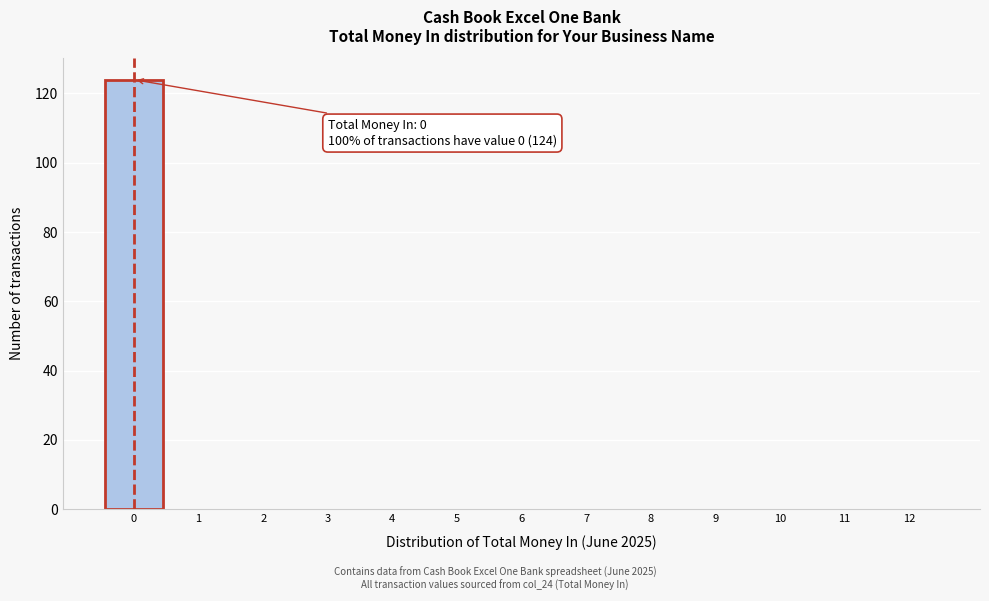

Over which range of the x-axis is the bar tallest?

-0.5 to 0.5